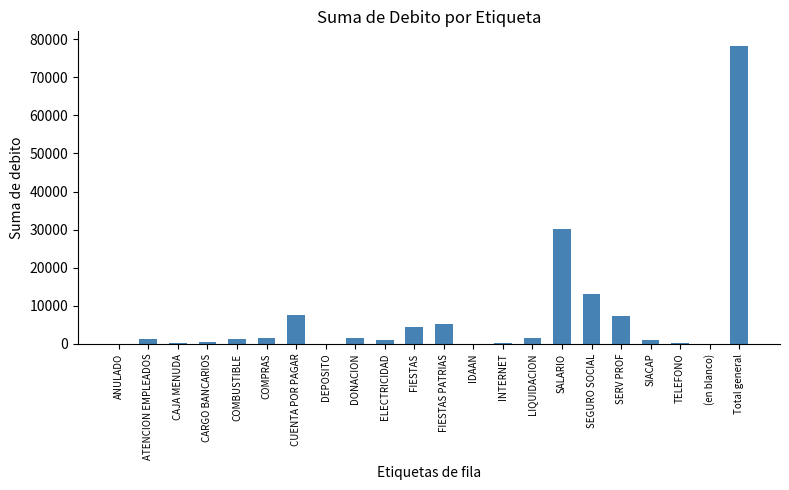

What is the sum of all values?

156318.5